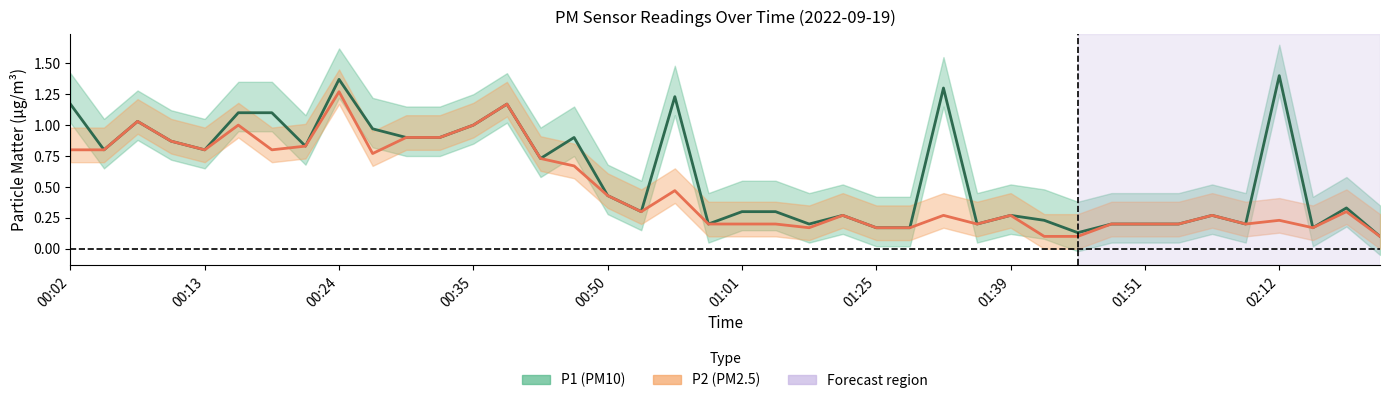

What is the difference between the maximum and minimum values in the P1 mean series?

1.3